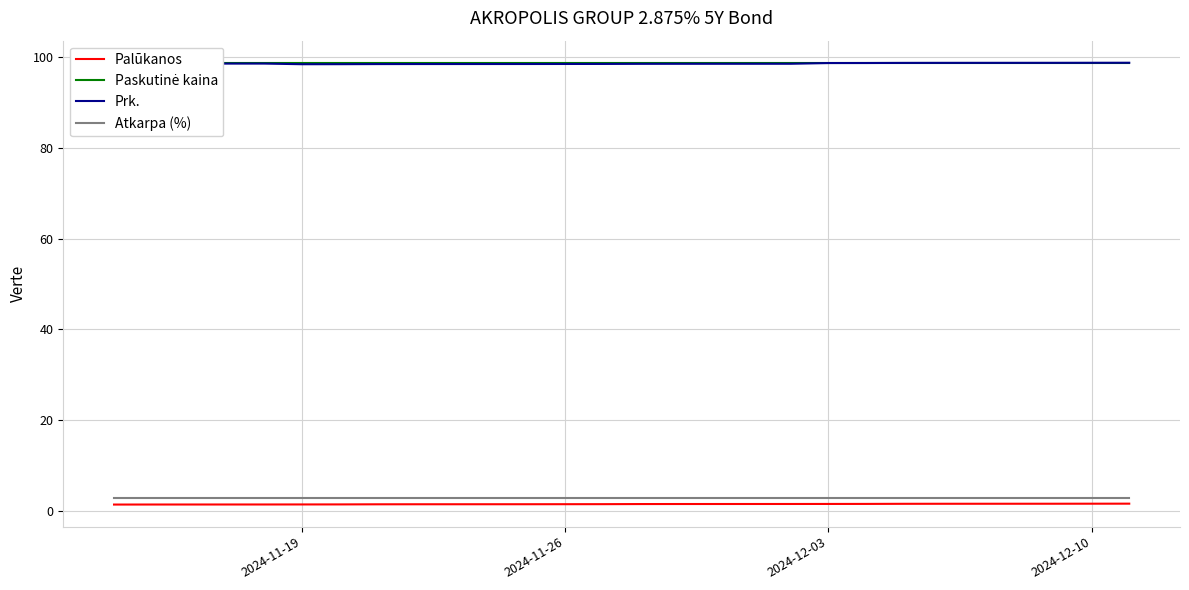

How many distinct data groups are displayed?

4